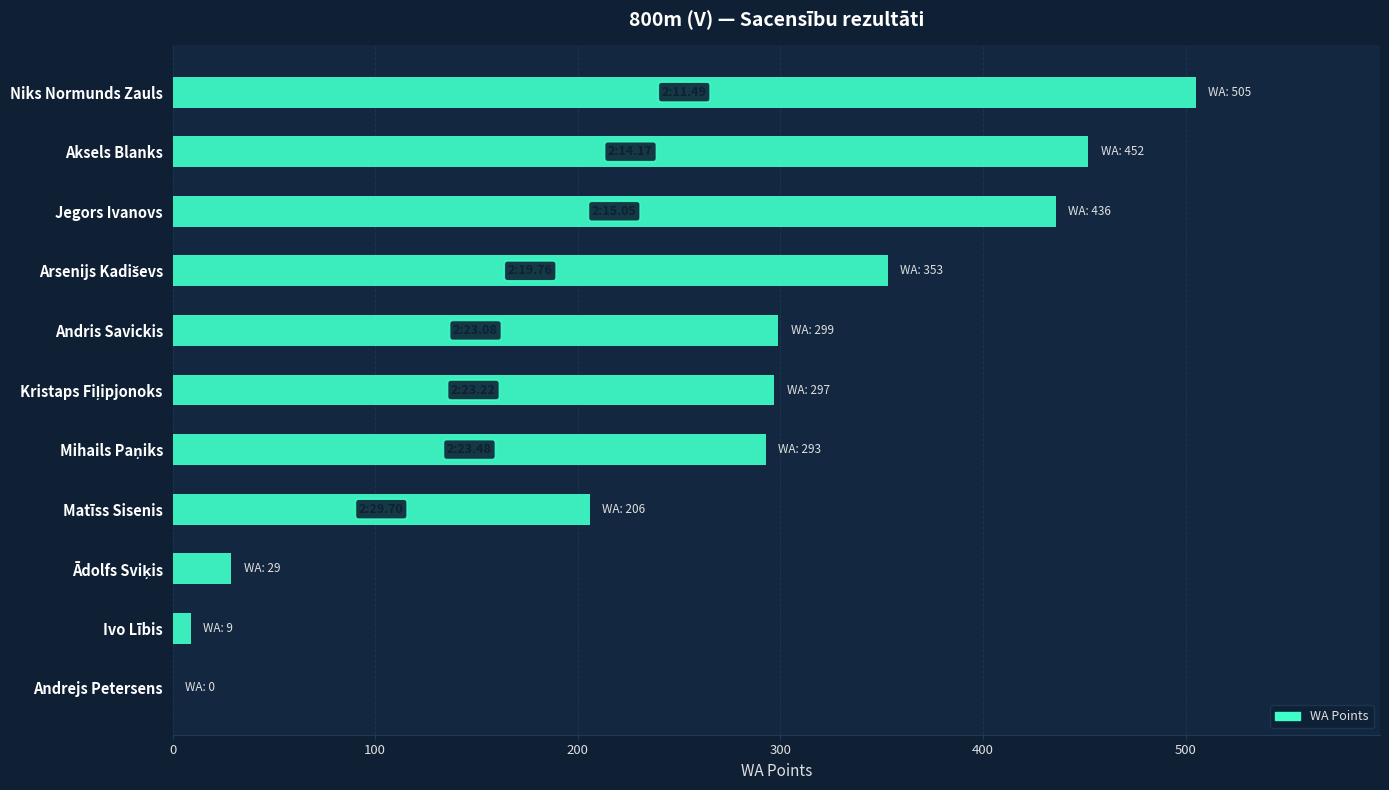

Are the bars horizontal?

Yes